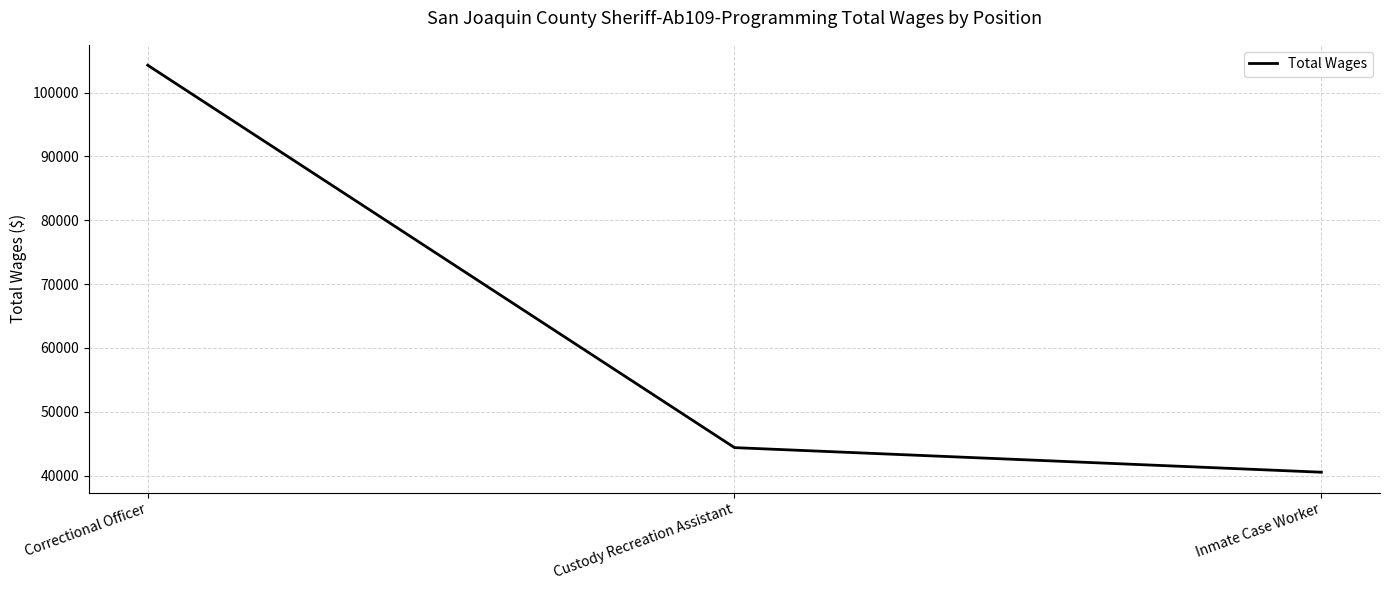

How many values are below 44400?

1